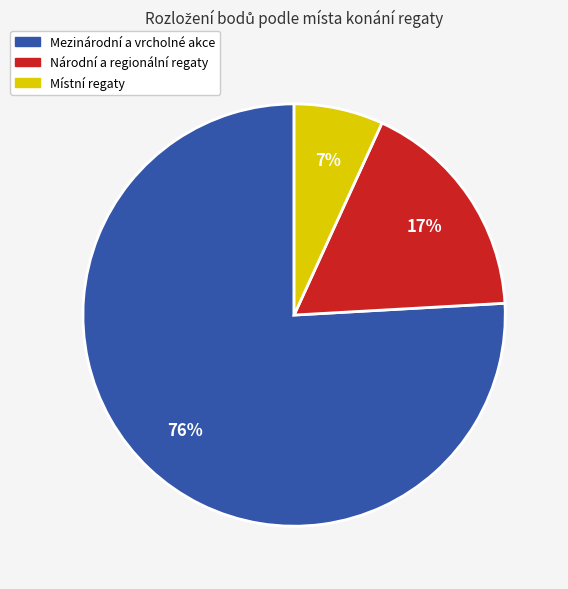

To the nearest percent, what is the difference between the largest and smallest slice percentages?

69%